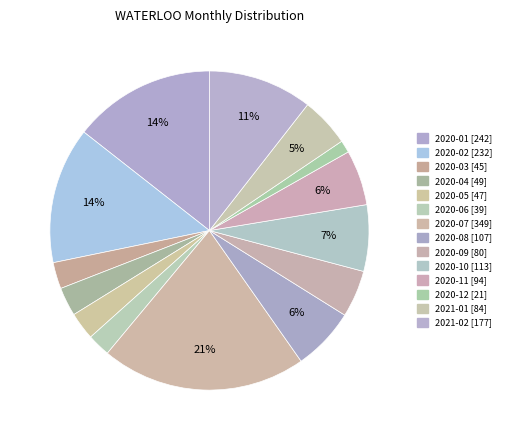

Count the number of slices in the pie.

14